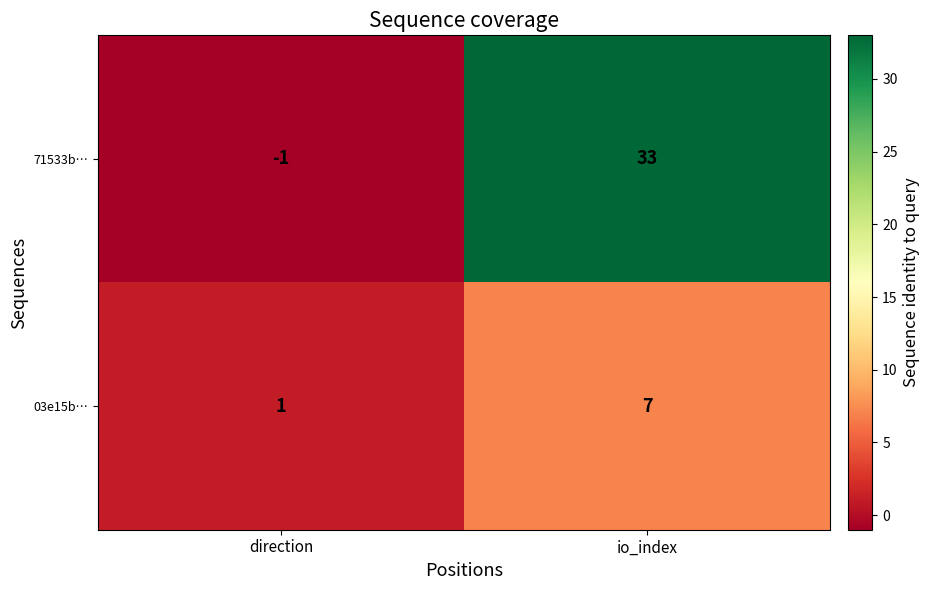

Read the 71533b… value at io_index, to the nearest 5.

35